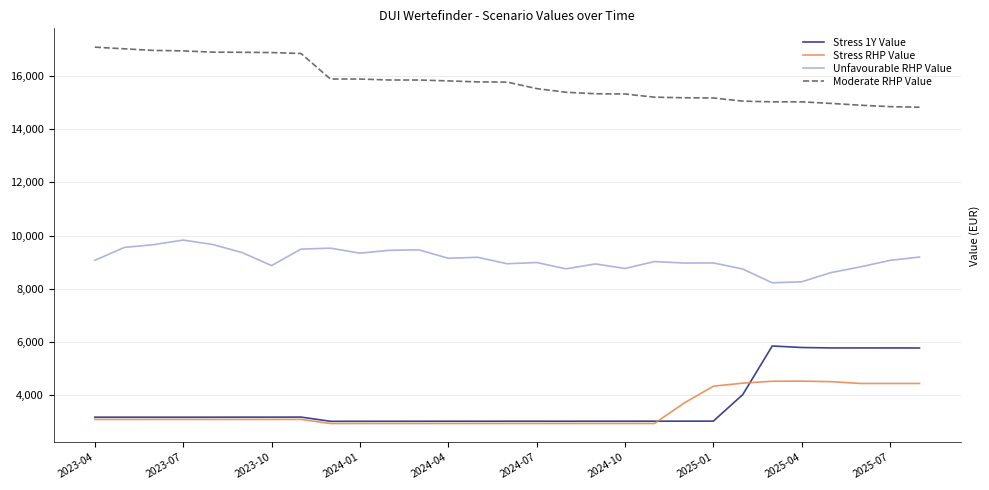

List the series in order of their peak value, highest first.

Moderate RHP Value, Unfavourable RHP Value, Stress 1Y Value, Stress RHP Value